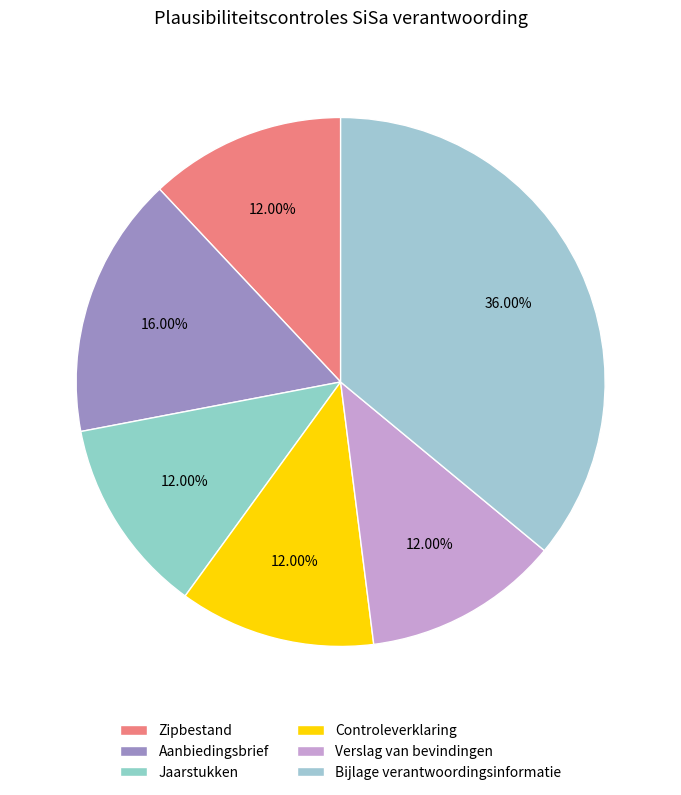

How much of the chart is everything except Jaarstukken?

88.0%